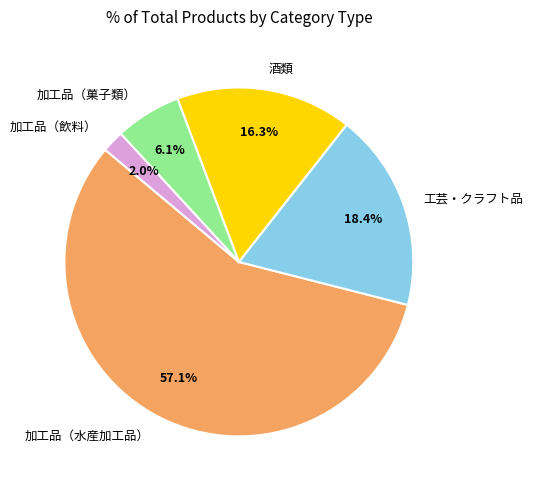

Rank the categories by value from lowest to highest.

加工品（飲料）, 加工品（菓子類）, 酒類, 工芸・クラフト品, 加工品（水産加工品）